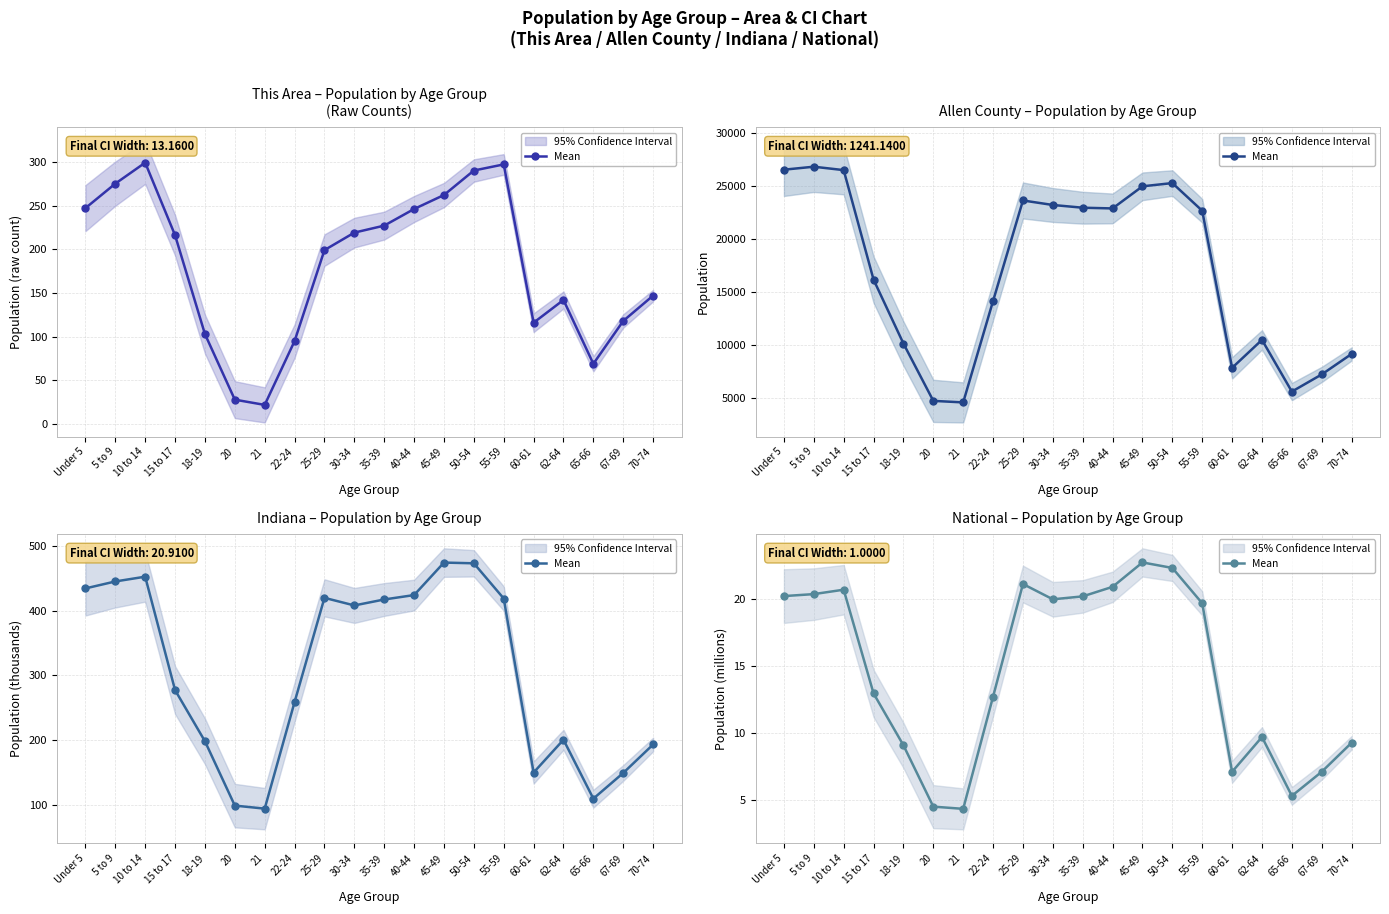

At which label is the value closest to 13?

15 to 17